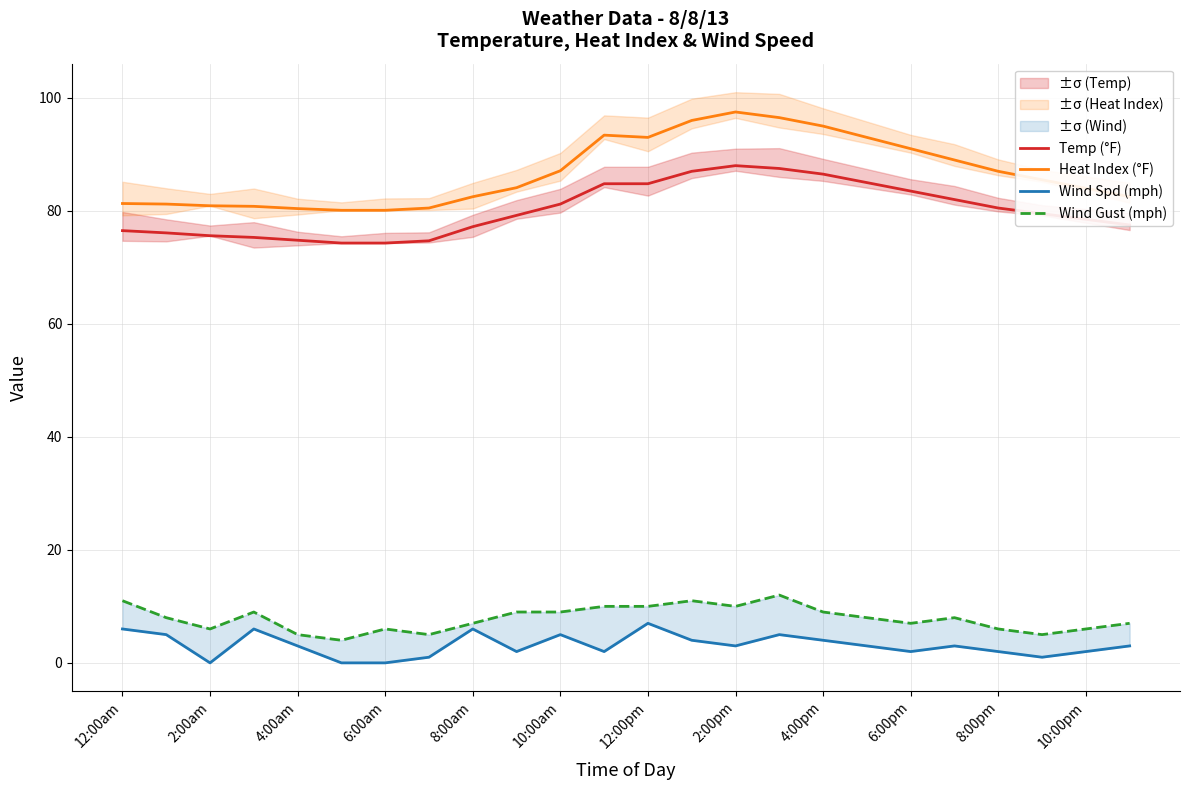

Rank the series by their maximum value, from highest to lowest.

Heat Index (°F), Temp (°F), Wind Gust (mph), Wind Spd (mph)